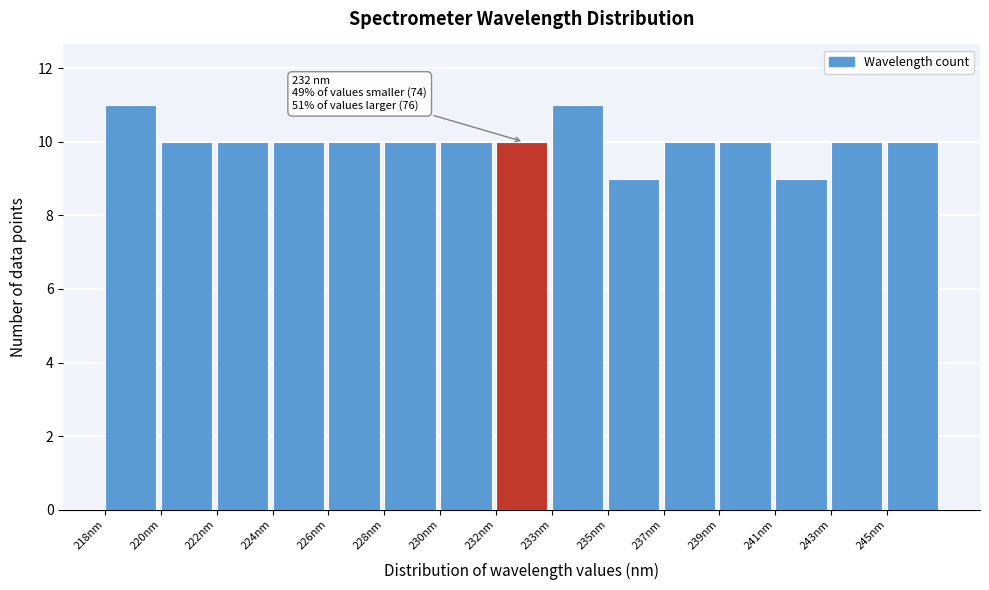

Reading left to right, what are all the values shown in this chart?

11	10	10	10	10	10	10	10	11	9	10	10	9	10	10